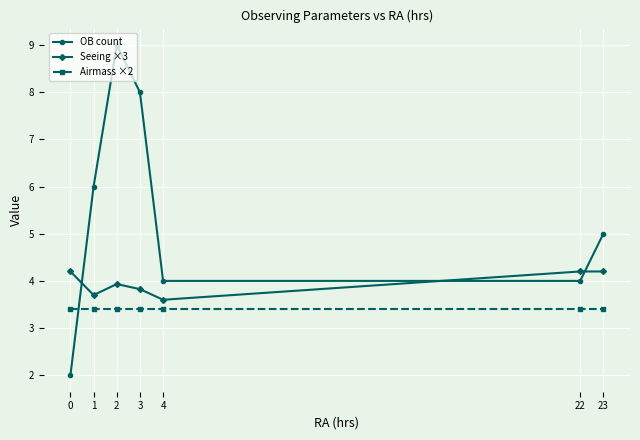

How many categories are shown in the chart?

7